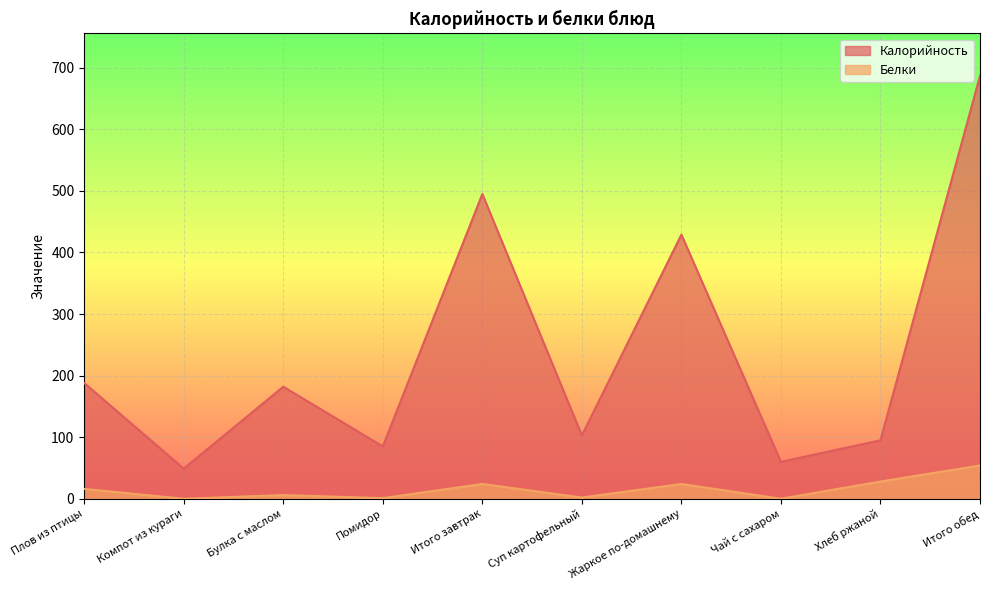

At which label is Калорийность closest to 368?

Жаркое по-домашнему